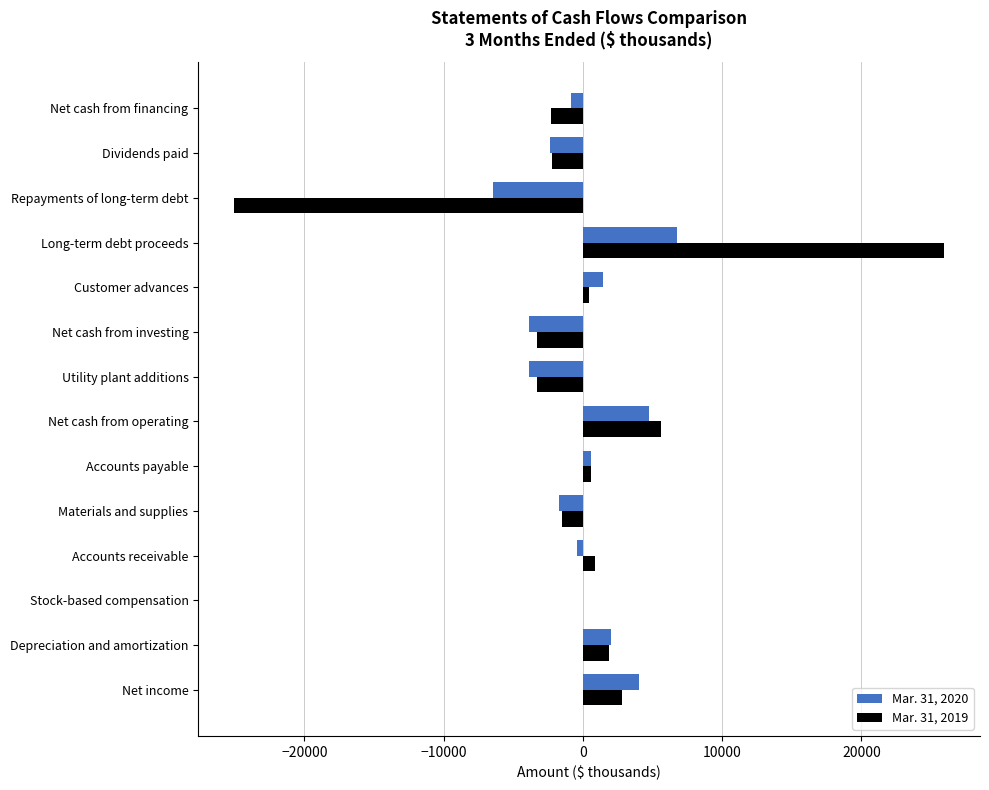

What are all the series names shown in the legend?

Mar. 31, 2020, Mar. 31, 2019